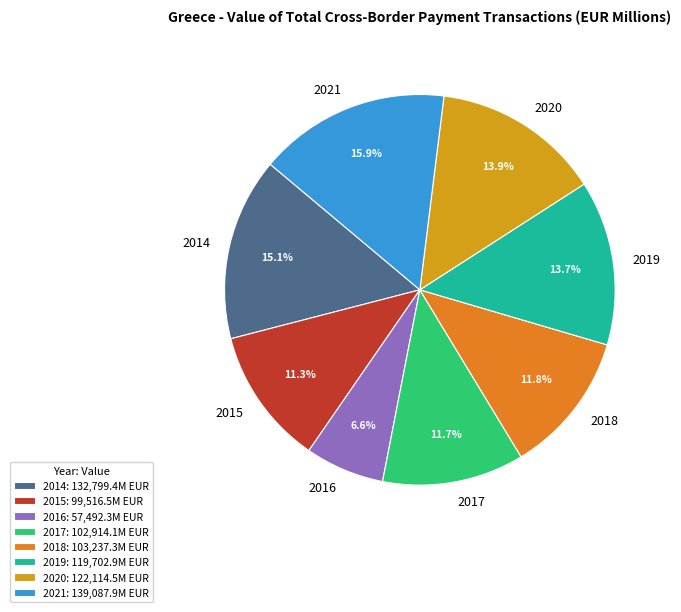

What portion of the pie excludes 2014?

84.9%